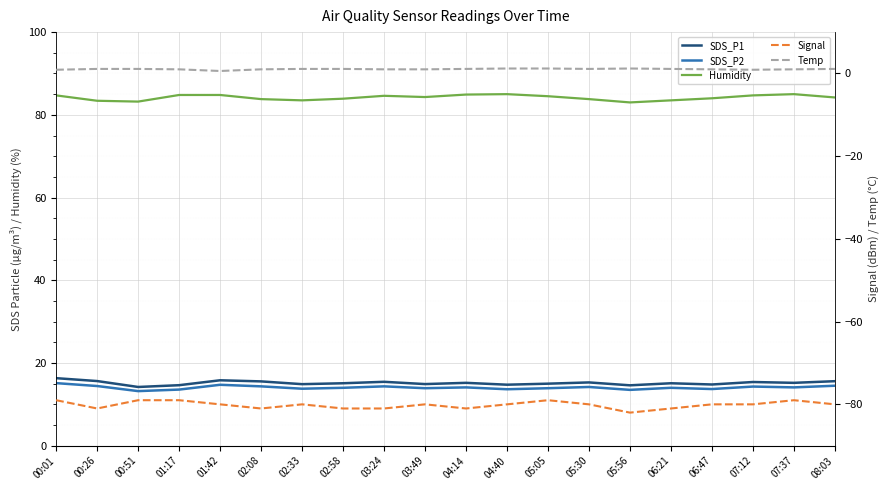

True or false: Temp and Signal cross at least once.

False